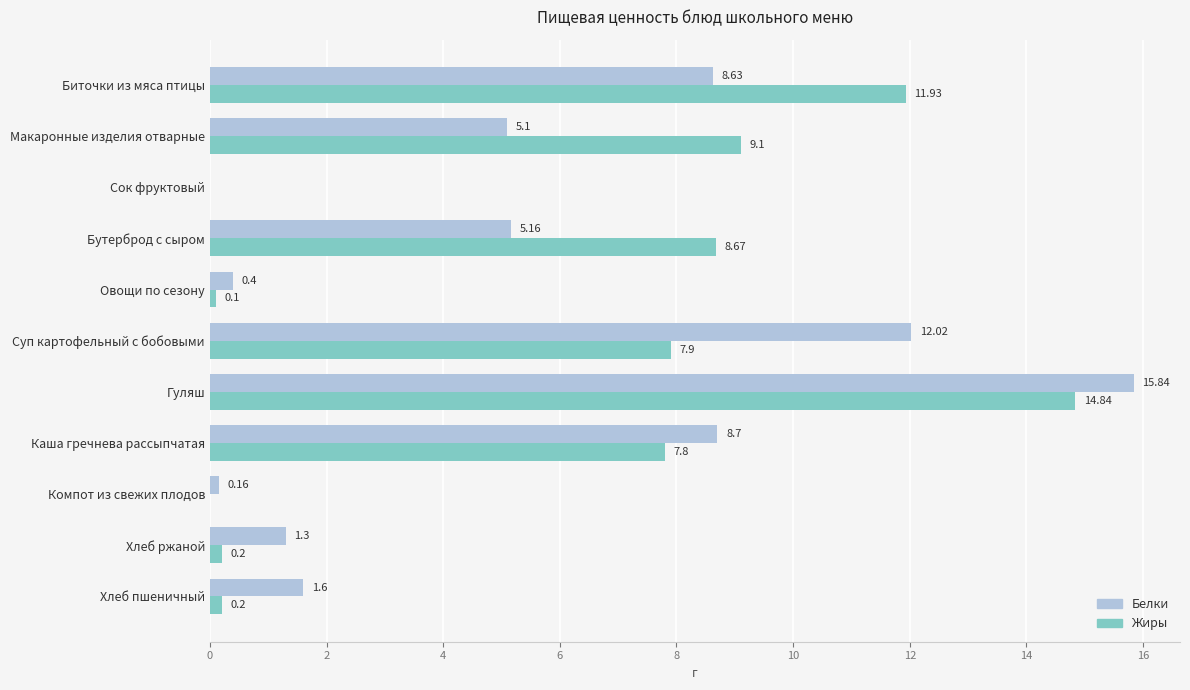

What is the sum of all Белки values?

58.9